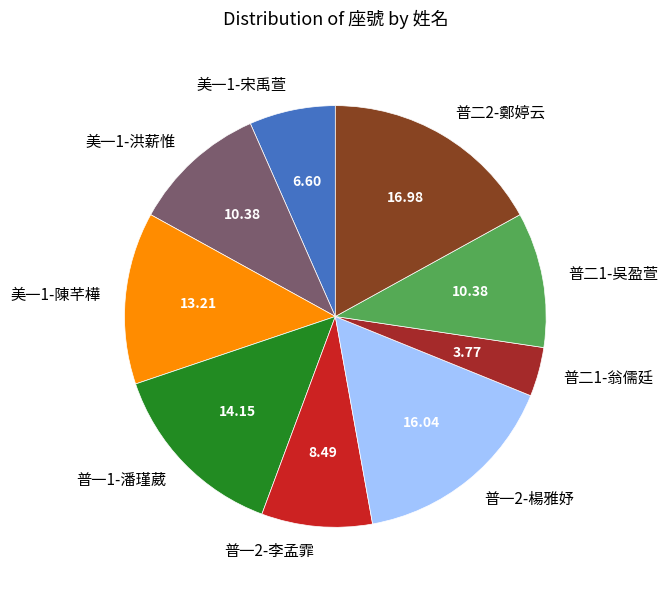

Combined, do 美一1-宋禹萱 and 普一2-楊雅妤 account for over 50%?

No